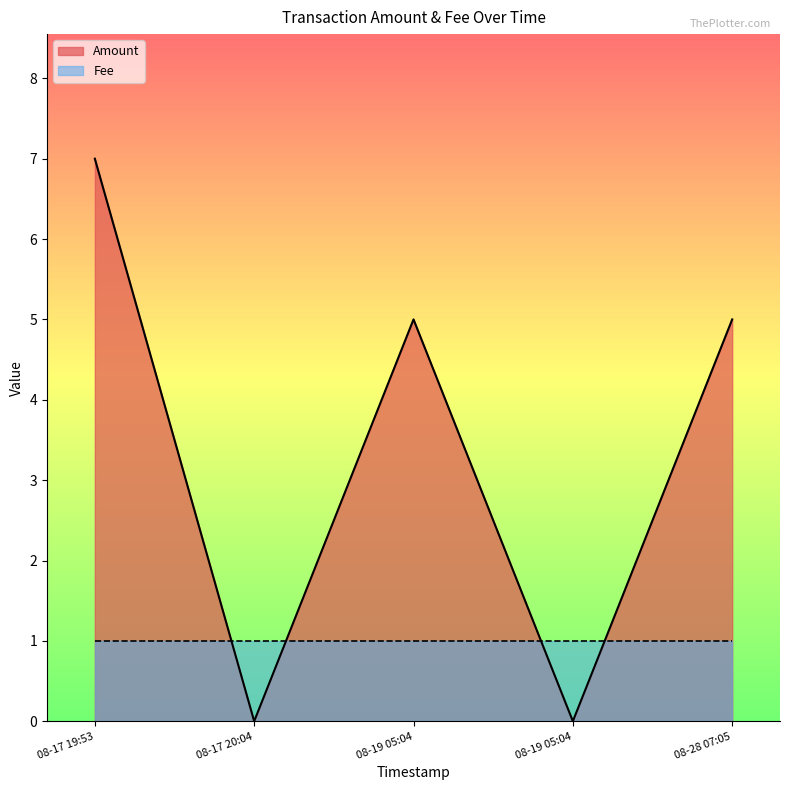

How many values are above zero?

3